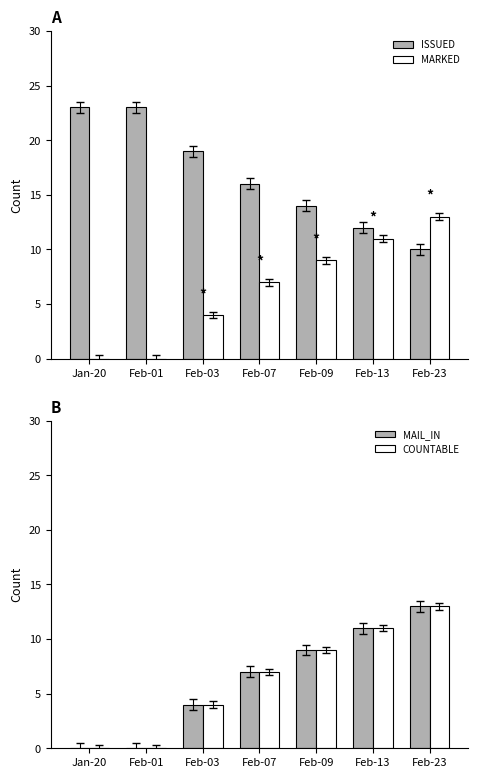

Reading left to right, transcribe all the data shown in this chart.

ISSUED: Jan-20=23	Feb-01=23	Feb-03=19	Feb-07=16	Feb-09=14	Feb-13=12	Feb-23=10
MARKED: Jan-20=0	Feb-01=0	Feb-03=4	Feb-07=7	Feb-09=9	Feb-13=11	Feb-23=13
MAIL_IN: Jan-20=0	Feb-01=0	Feb-03=4	Feb-07=7	Feb-09=9	Feb-13=11	Feb-23=13
COUNTABLE: Jan-20=0	Feb-01=0	Feb-03=4	Feb-07=7	Feb-09=9	Feb-13=11	Feb-23=13